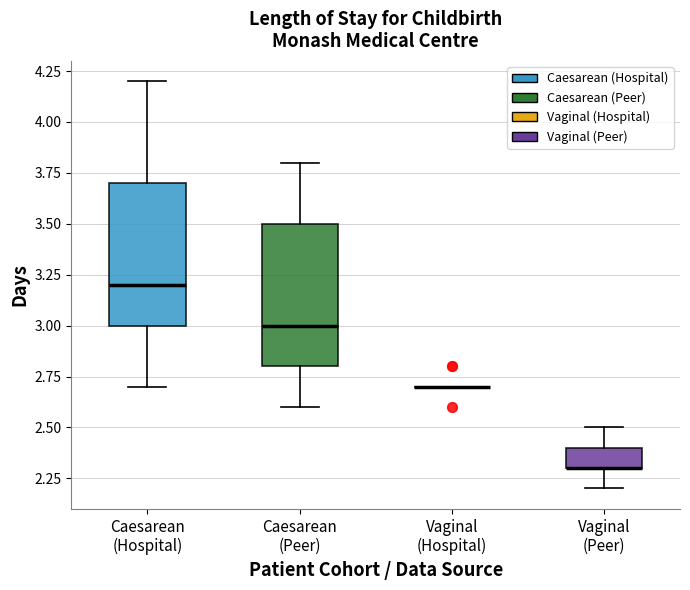

Where does the upper whisker of the box for Vaginal (Peer) end on the y-axis? The values are not printed on the chart, so give them approximately, as read against the axis.

2.5